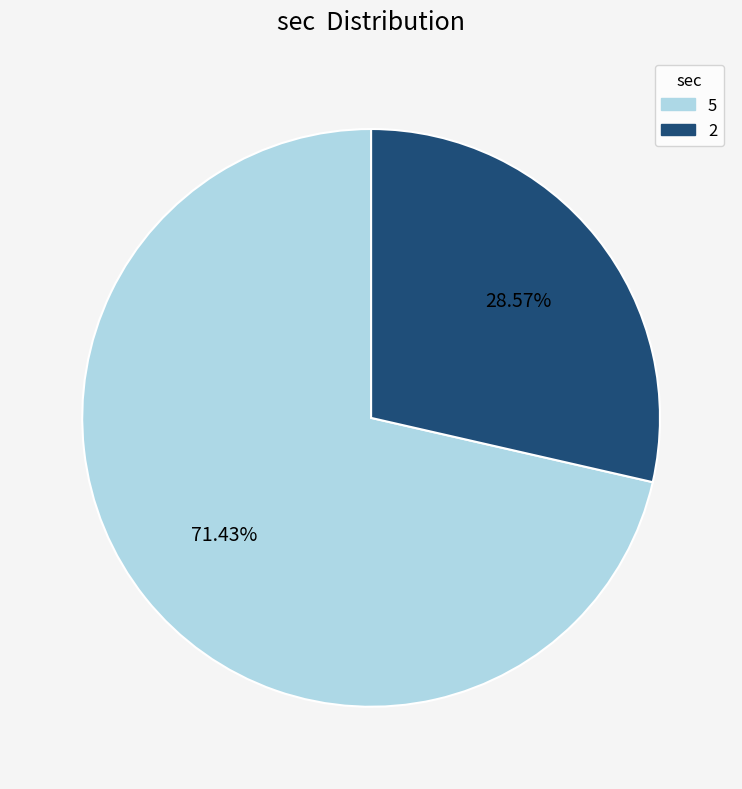

Count the number of slices in the pie.

2